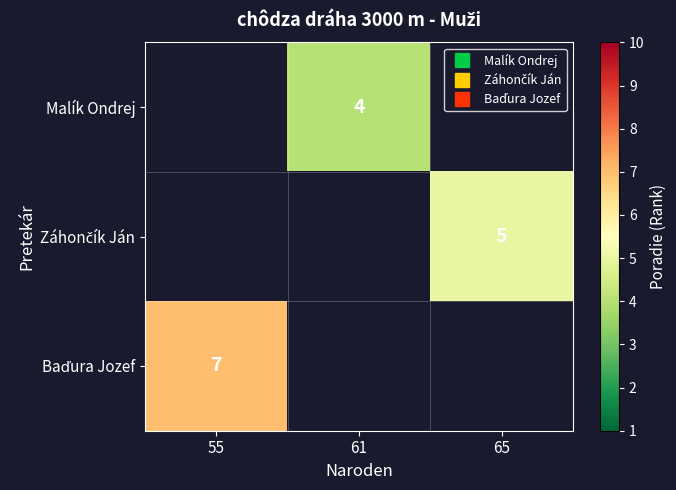

How many data points does each series have?

3